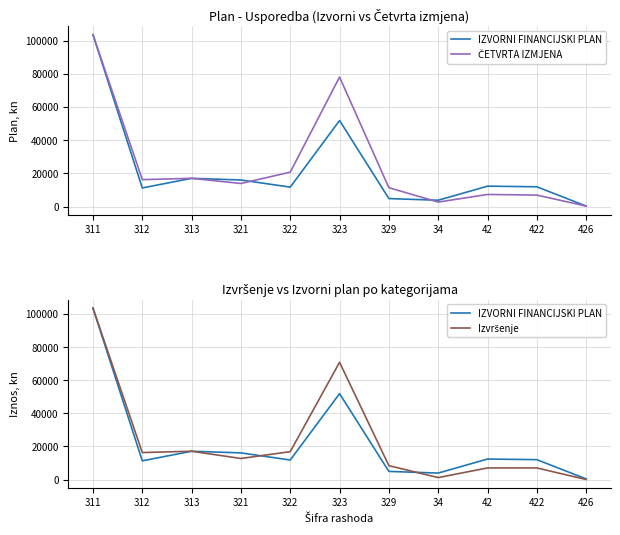

Between 422 and 426, which is larger?

422